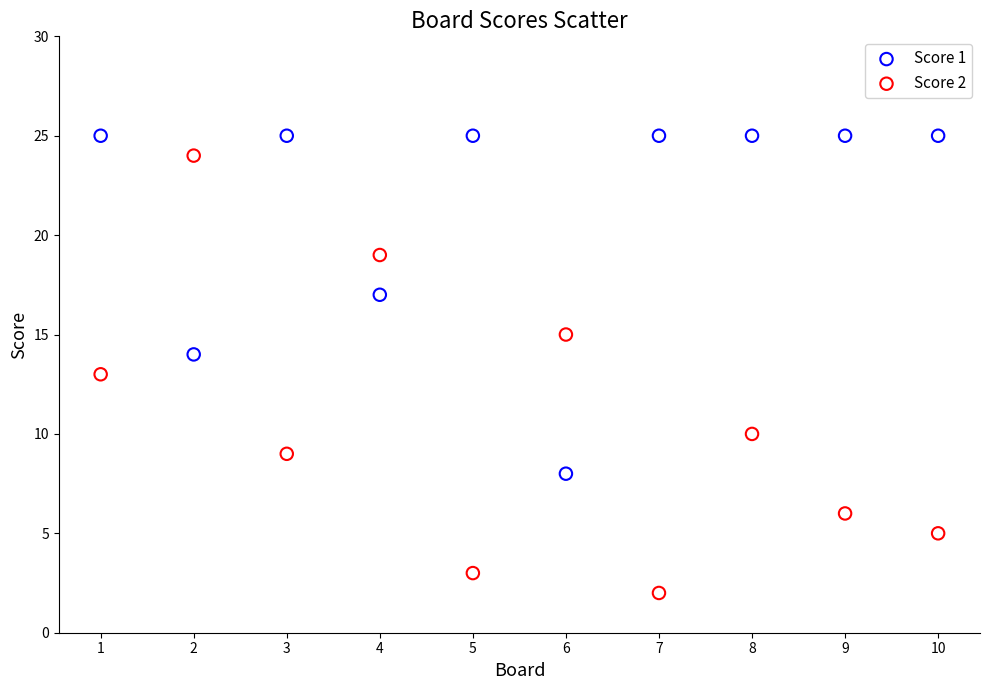

Which series reaches the minimum Y coordinate?

Score 2